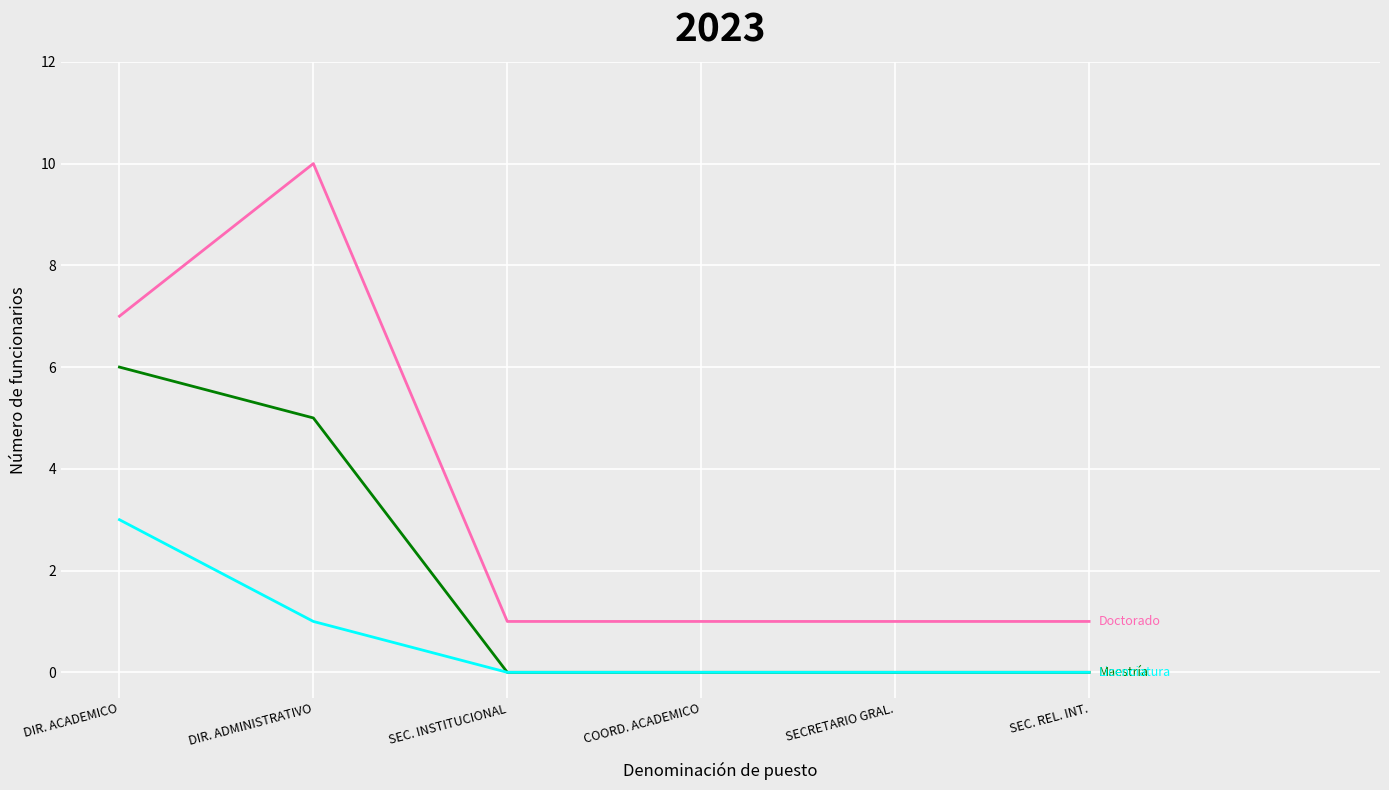

How many lines are shown in the chart?

3